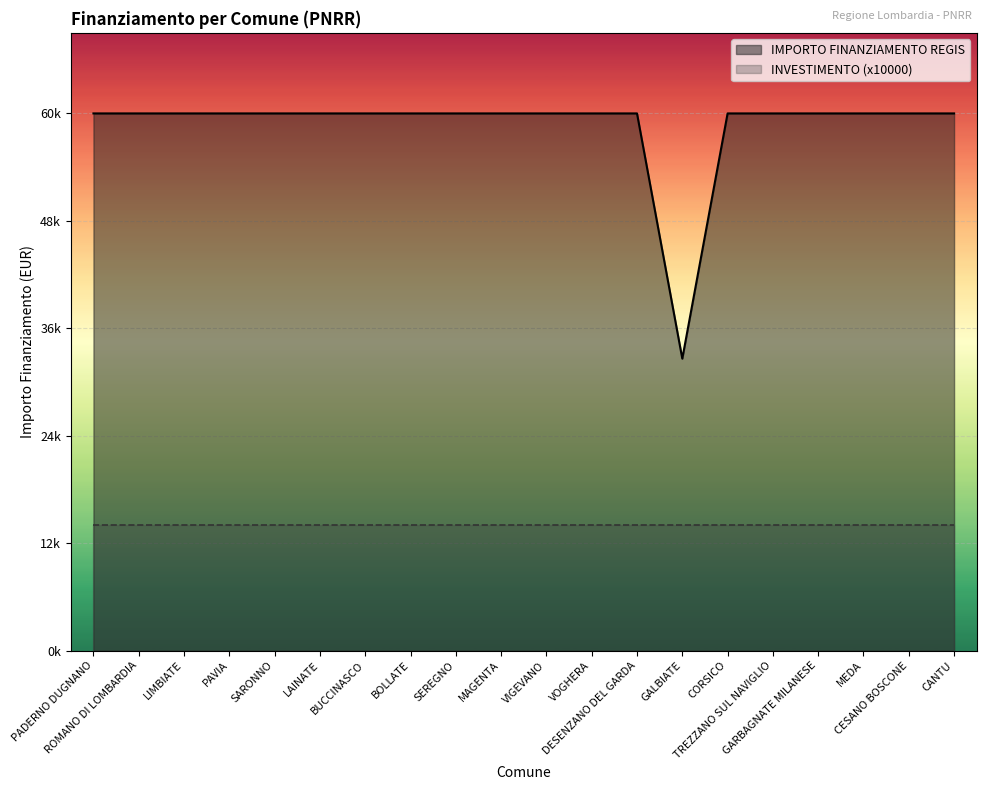

At which category does the chart reach its minimum across all series?

GALBIATE